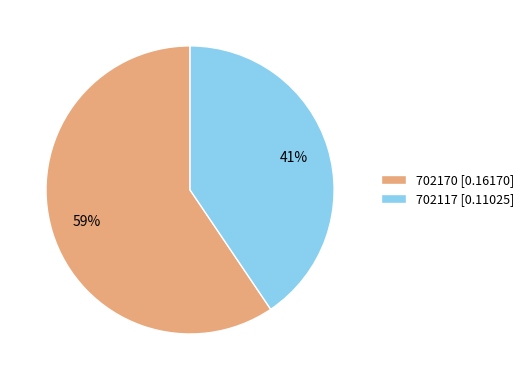

To the nearest percent, what is the combined percentage of 702170 [0.16170] and 702117 [0.11025]?

100%